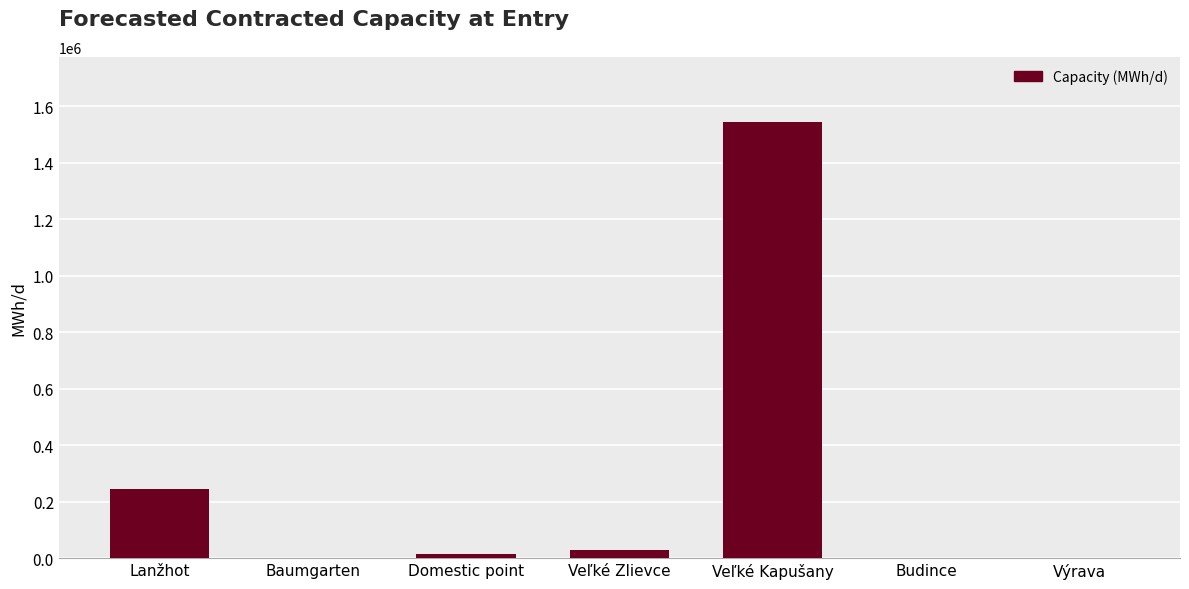

At which label is the value closest to 771713?

Lanžhot